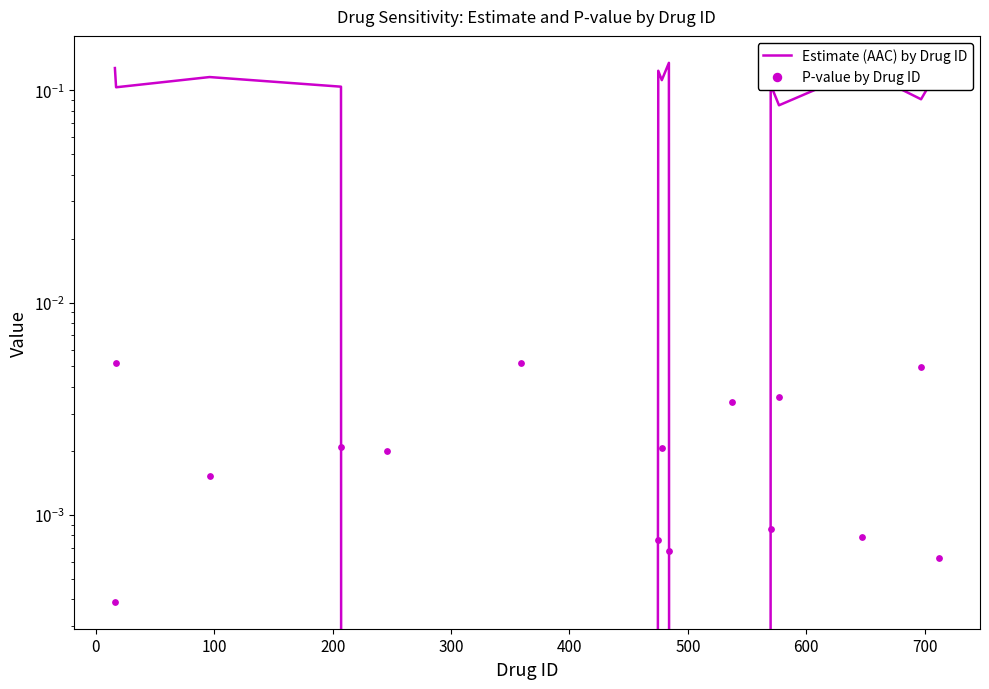

Which series reaches the maximum Y coordinate?

Estimate (AAC) by Drug ID